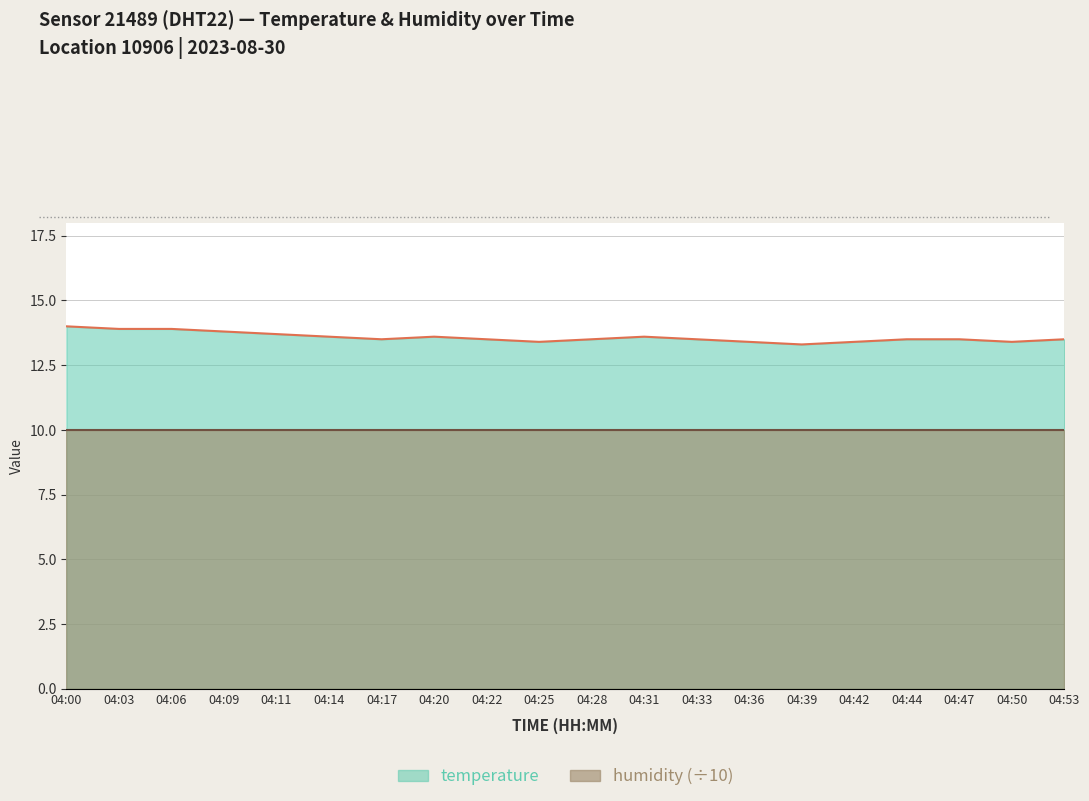

What is the difference between the second highest and second lowest values?

0.5